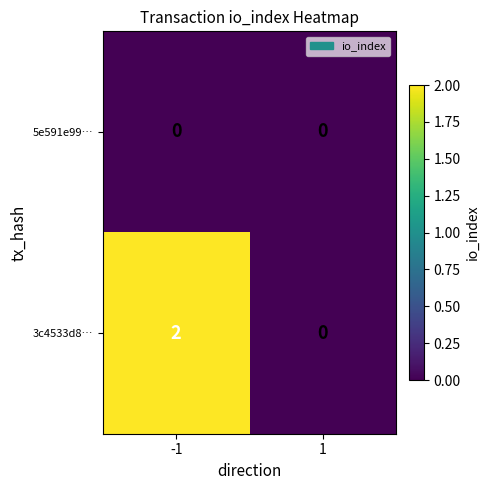

What is the difference between the highest and lowest values at -1?

2